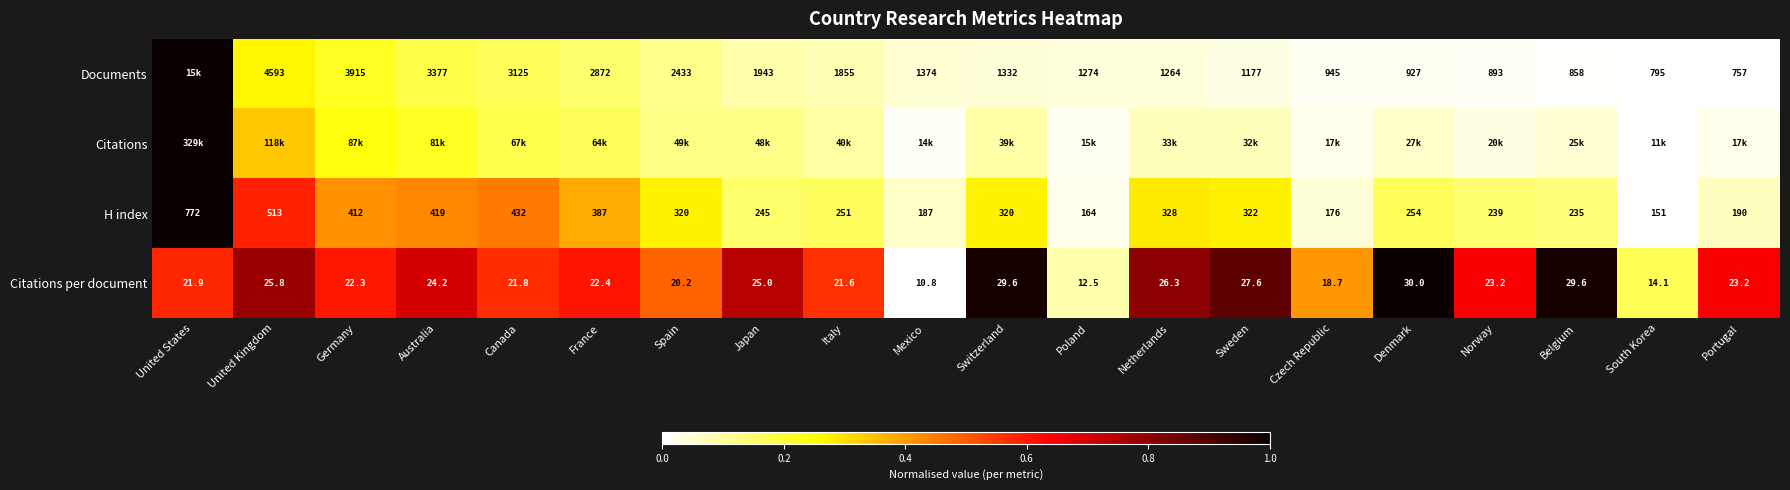

Is the value of Citations per document at Canada greater than the value of H index at Poland?

No